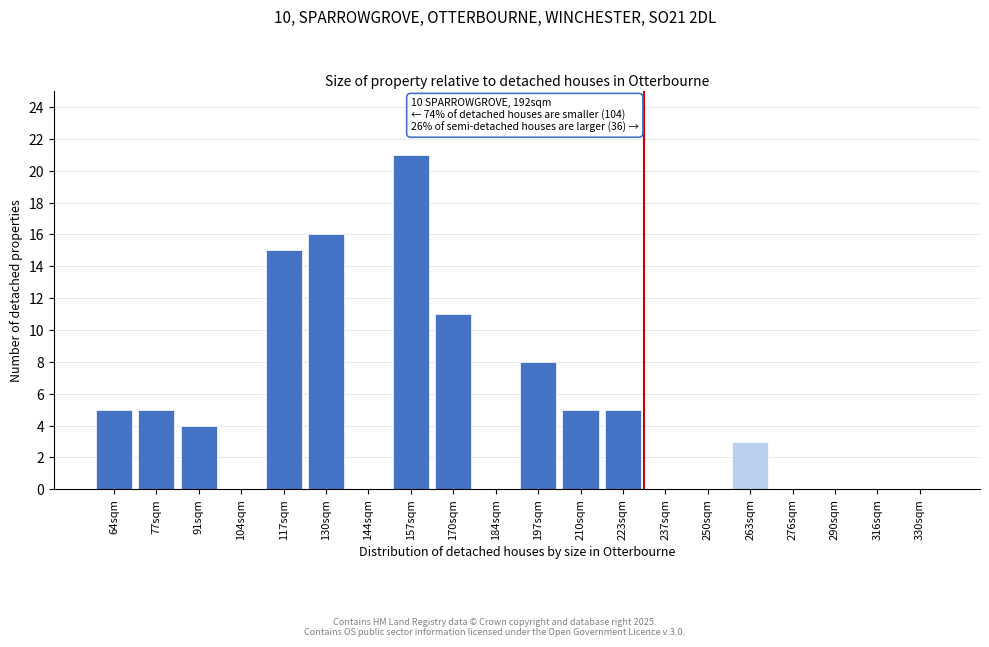

Reading left to right, what are all the values shown in this chart?

64sqm=5	77sqm=5	91sqm=4	104sqm=0	117sqm=15	130sqm=16	144sqm=0	157sqm=21	170sqm=11	184sqm=0	197sqm=8	210sqm=5	223sqm=5	237sqm=0	250sqm=0	263sqm=3	276sqm=0	290sqm=0	316sqm=0	330sqm=0